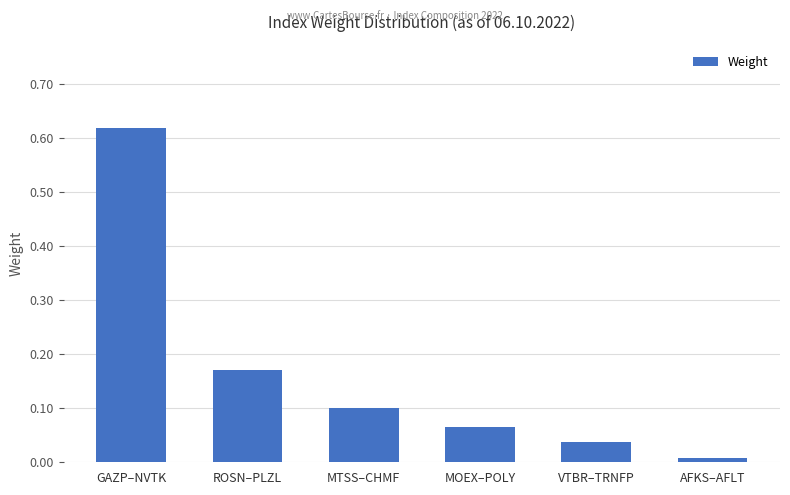

Is it true that the value at MOEX–POLY is 0.1?

True